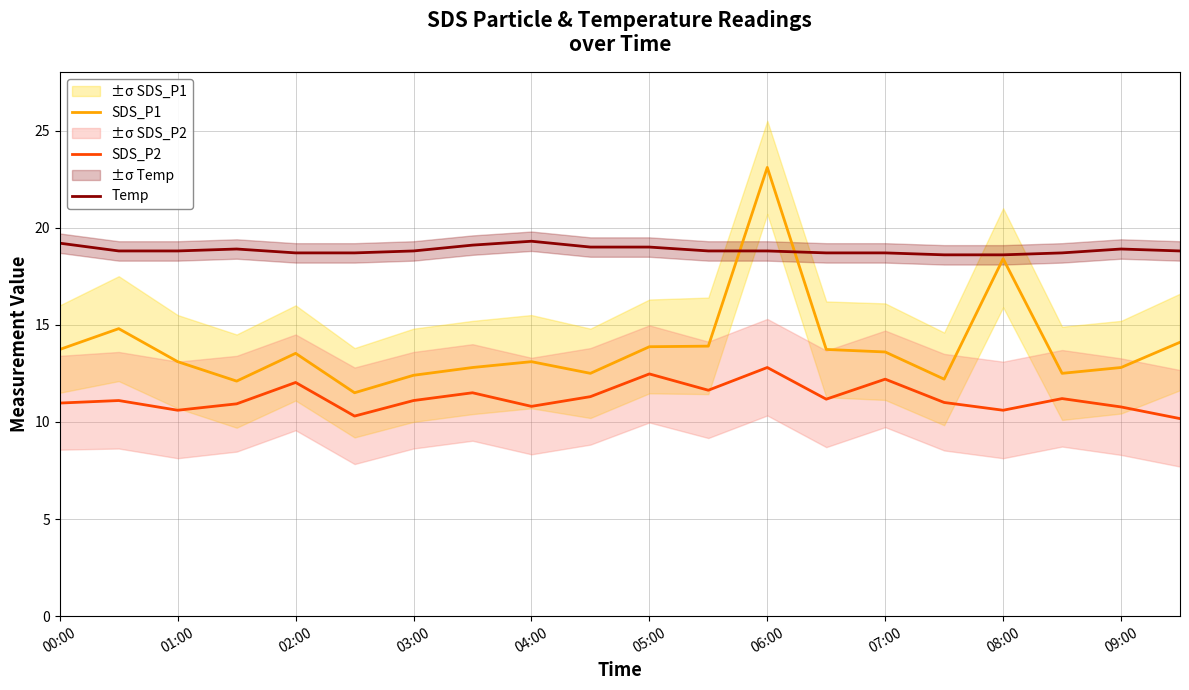

What is the maximum value shown in the chart?

23.1